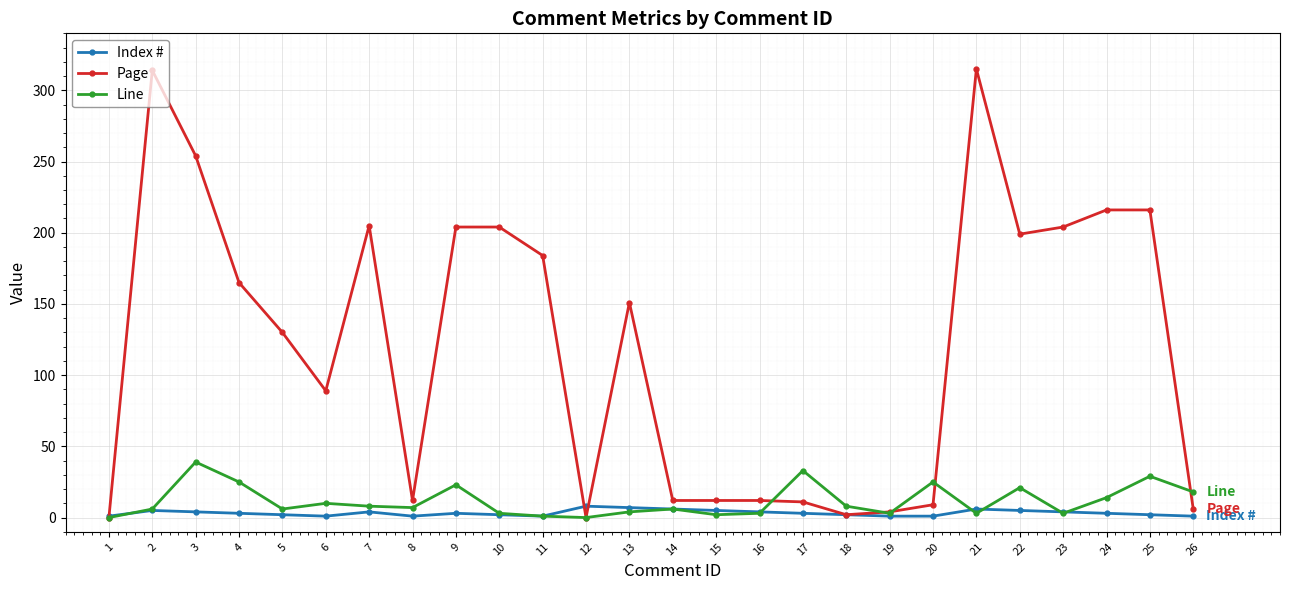

Where is the first local maximum for Page?

2